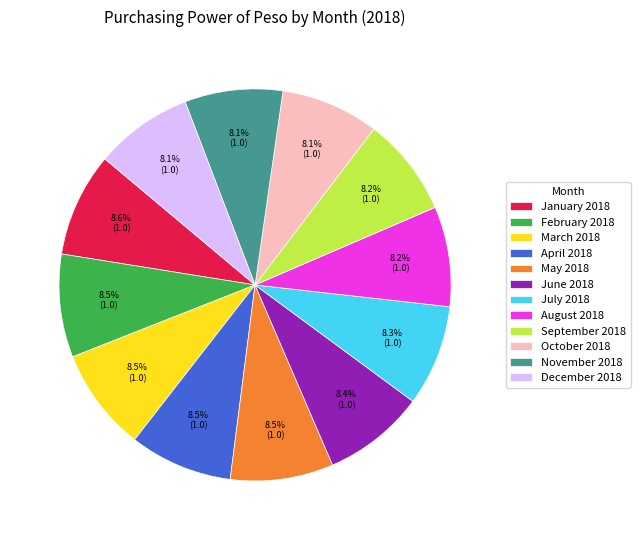

How many segments does this pie chart have?

12